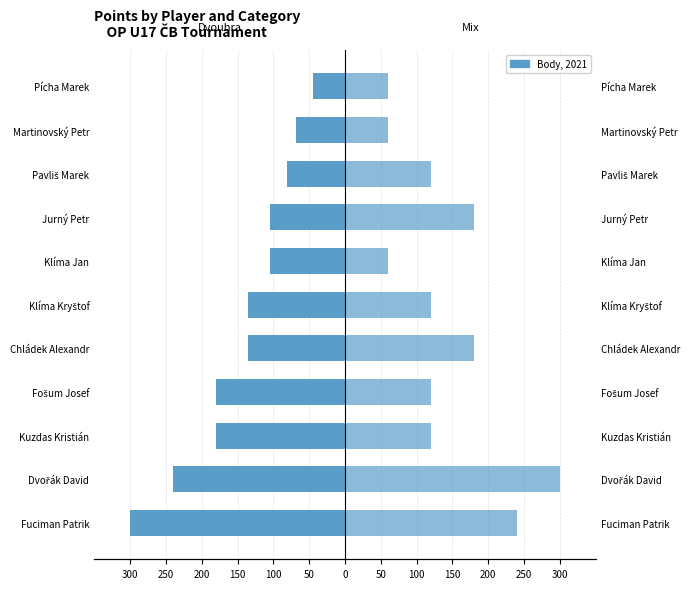

Which series changed the most between Fošum Josef and Pícha Marek?

Dvouhra Body